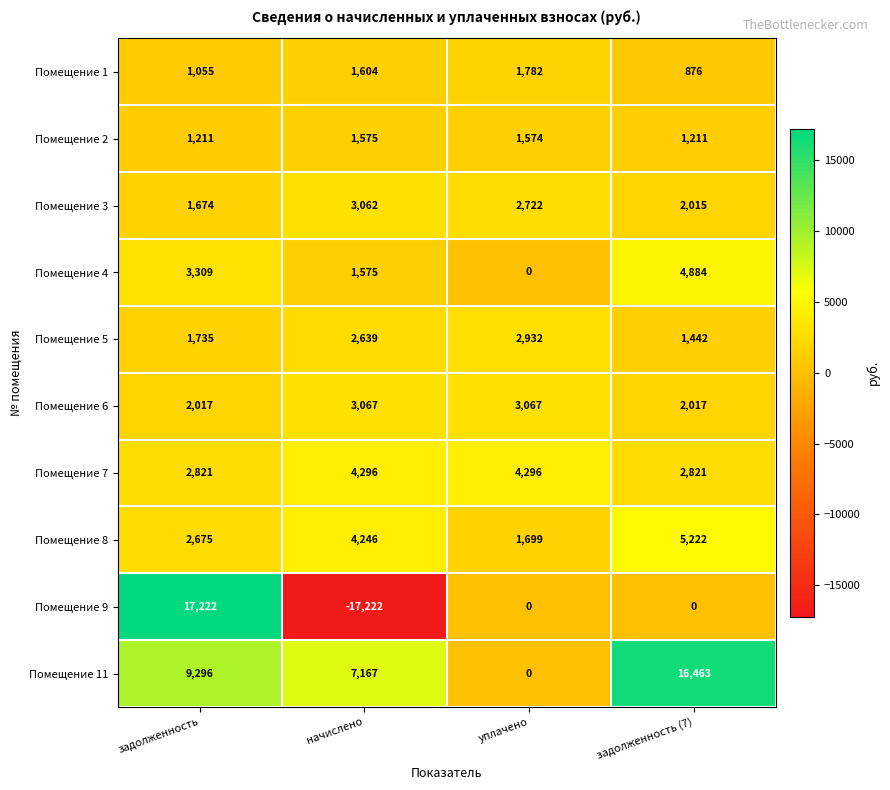

Count the number of data series in this chart.

10